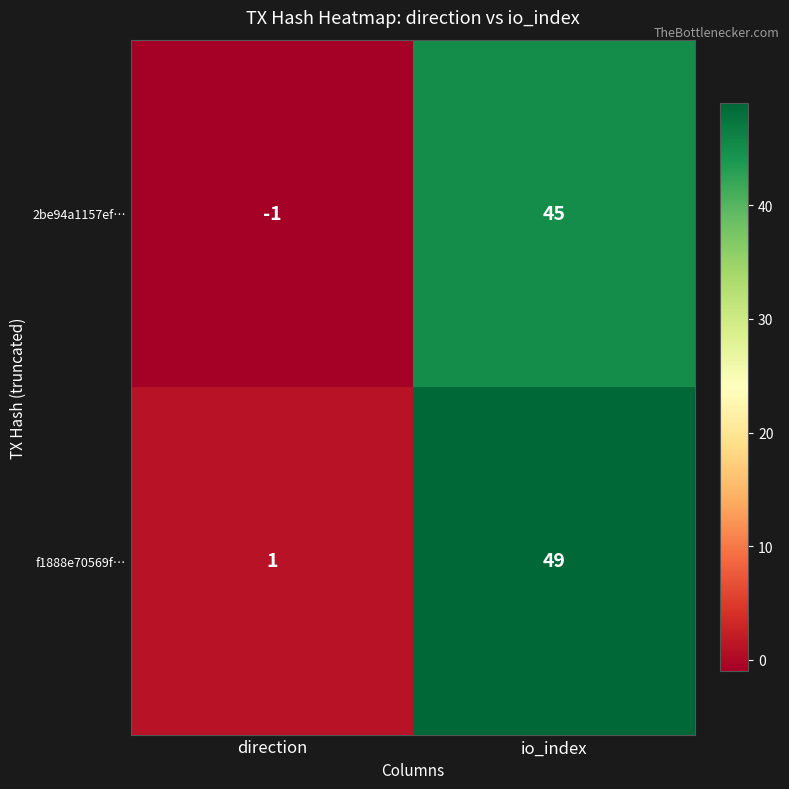

True or false: 2be94a1157ef… has a value of -2 at direction.

False